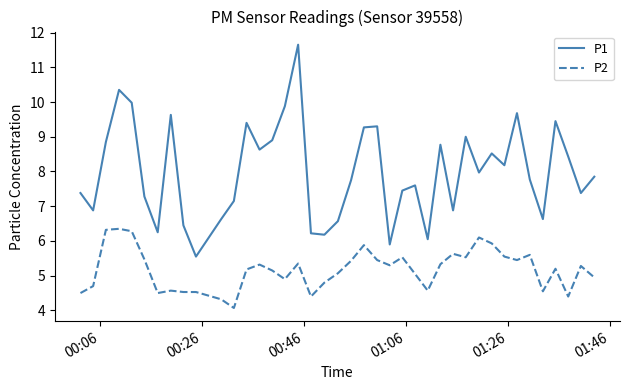

True or false: P2 and P1 intersect in this chart.

False